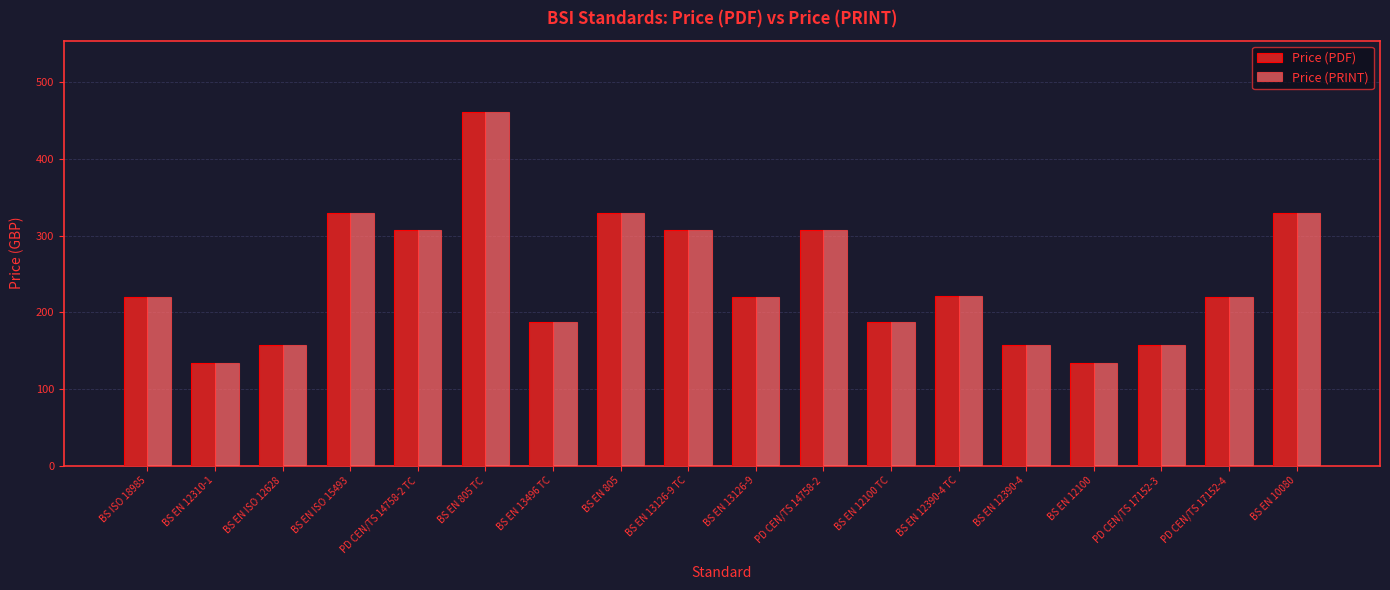

What is the smallest value displayed?

134